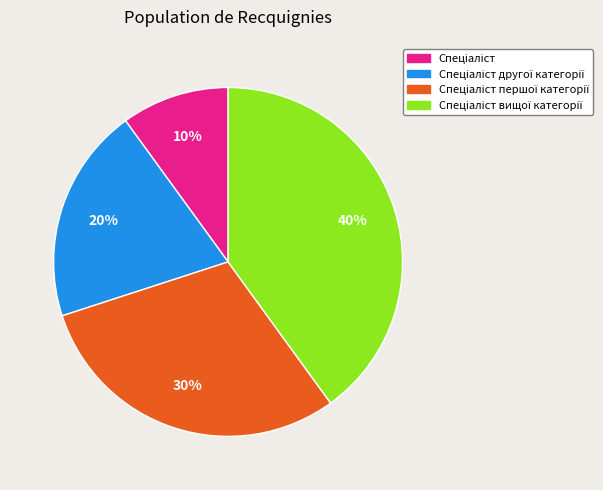

Is there a majority slice in this chart?

No